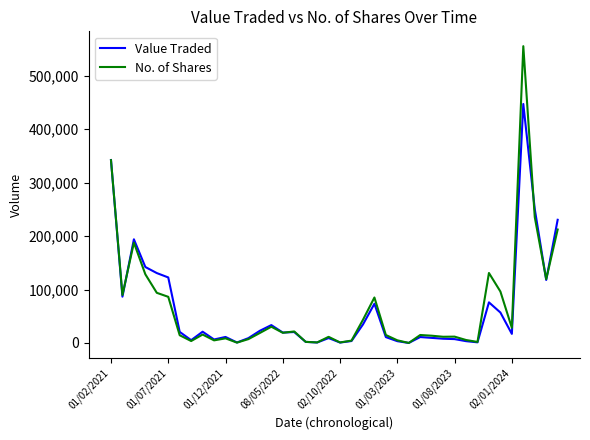

Rank the series by their maximum value, from highest to lowest.

No. of Shares, Value Traded